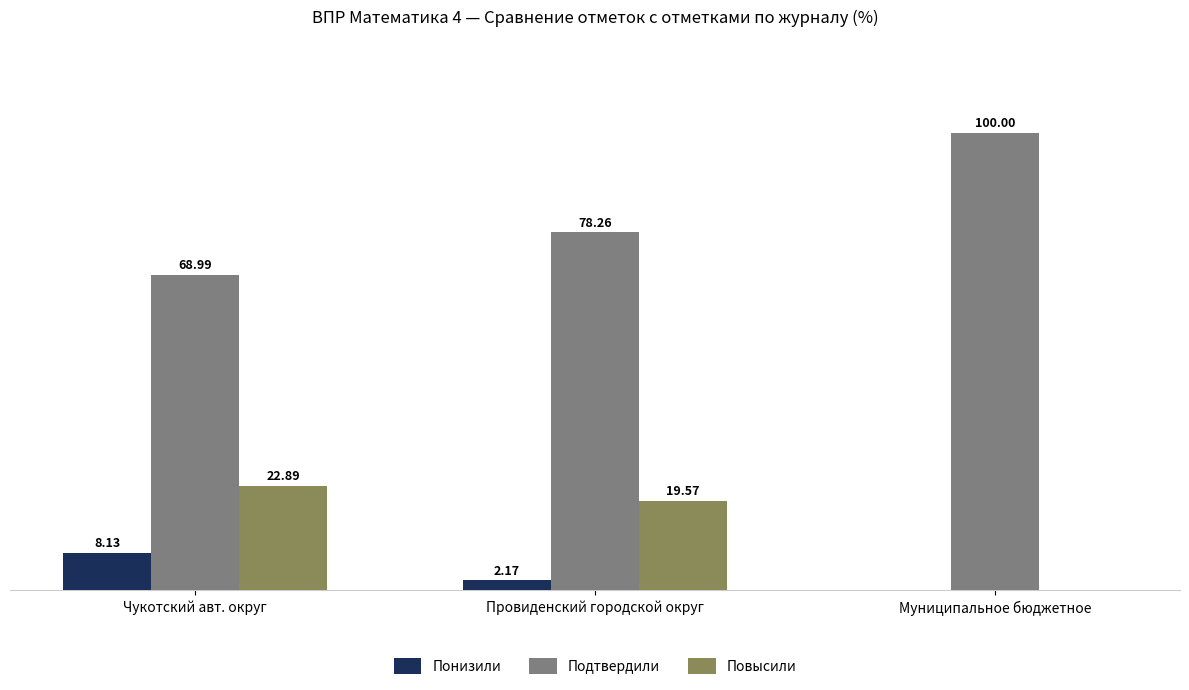

What are all the series names shown in the legend?

Понизили, Подтвердили, Повысили